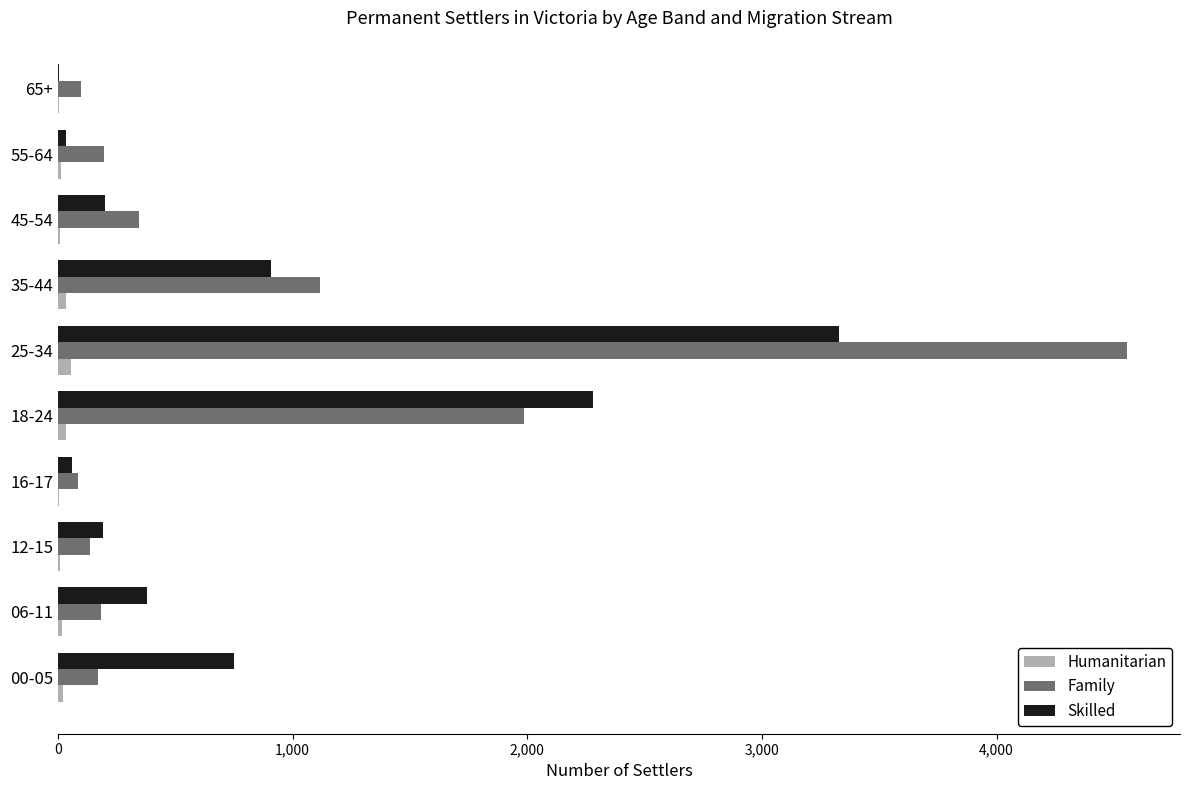

Between 25-34 and 35-44, which series saw the biggest shift?

Family